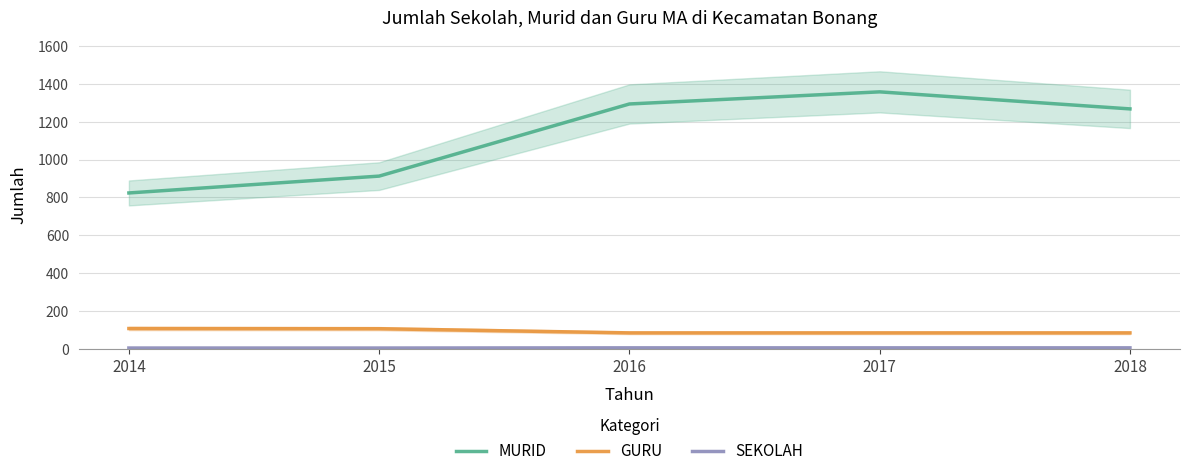

Reading left to right, list all the values displayed in this chart.

MURID: 2014=824	2015=913	2016=1294	2017=1358	2018=1268
GURU: 2014=108	2015=107	2016=85	2017=85	2018=85
SEKOLAH: 2014=5	2015=5	2016=6	2017=6	2018=6